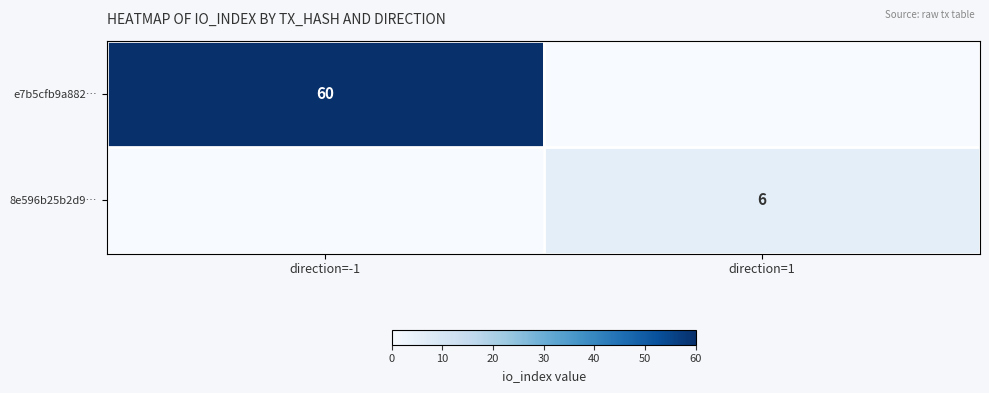

The 8e596b25b2d9… series shows 4 at direction=1. True or false?

False